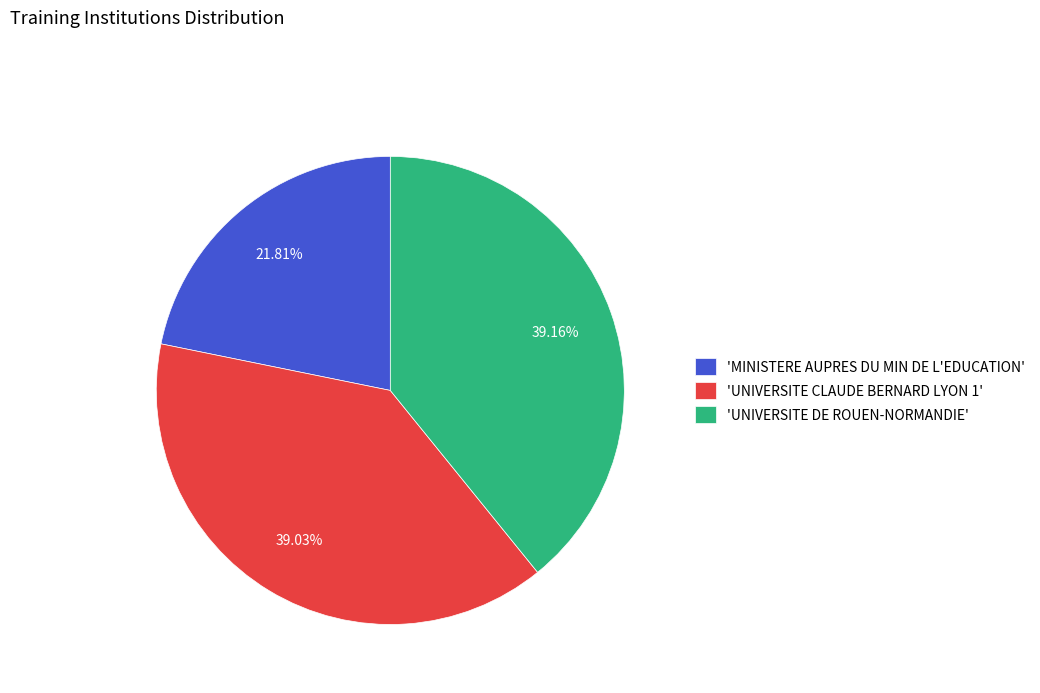

What is the smallest slice in the pie chart?

'MINISTERE AUPRES DU MIN DE L'EDUCATION'